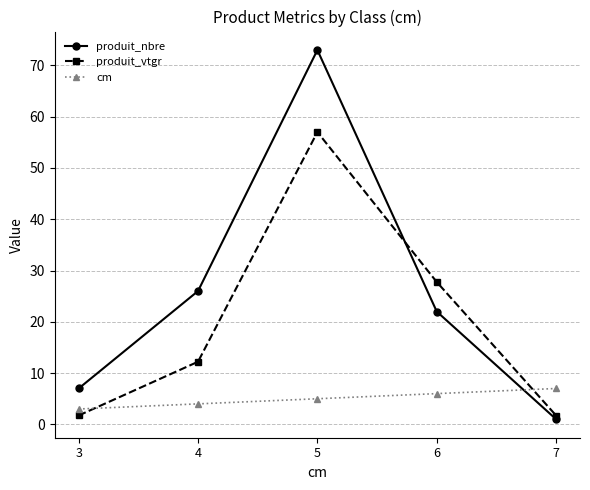

Between 6 and 7, which series saw the biggest shift?

produit_vtgr